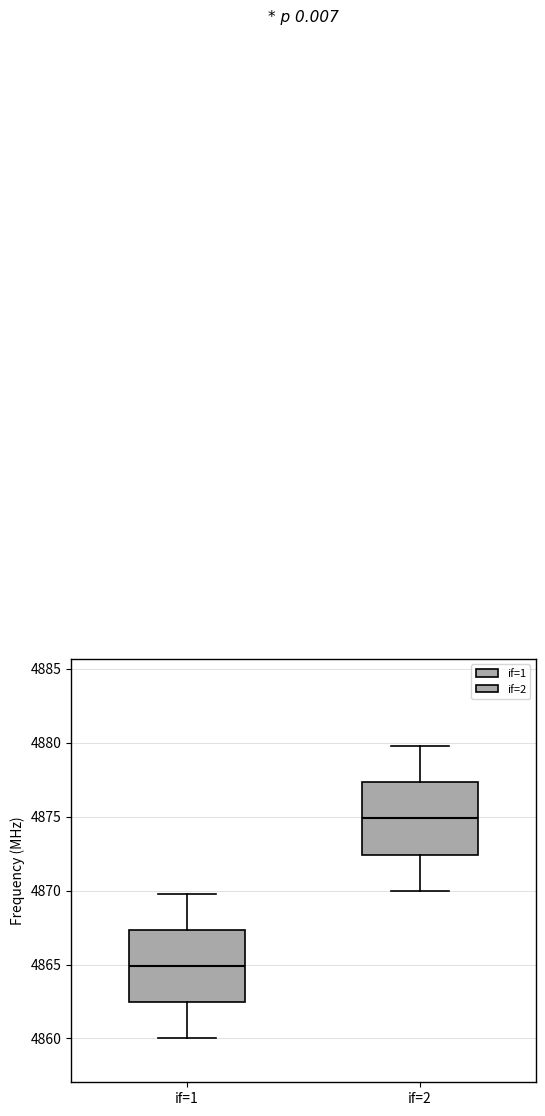

Where does the upper whisker of the box for if=1 end on the y-axis? The values are not printed on the chart, so give them approximately, as read against the axis.

4870.0